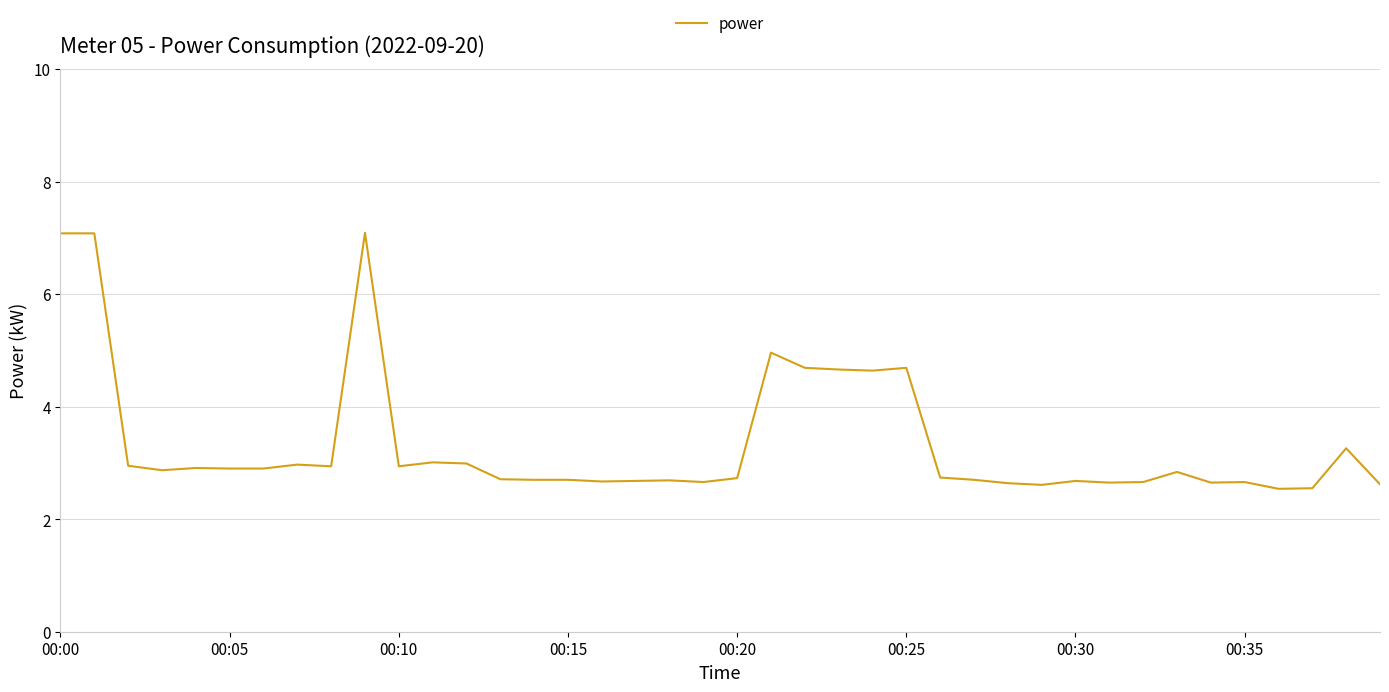

Does the chart display data point markers on the line(s)?

No